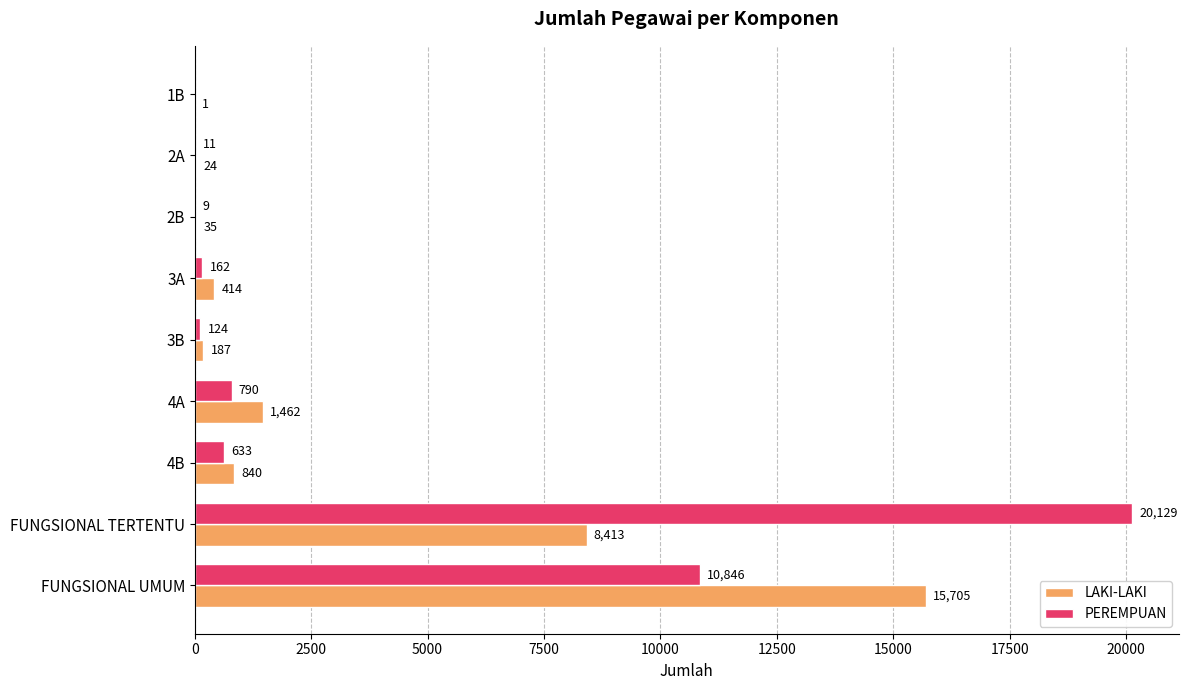

At which category is the sum across all series the highest?

FUNGSIONAL TERTENTU